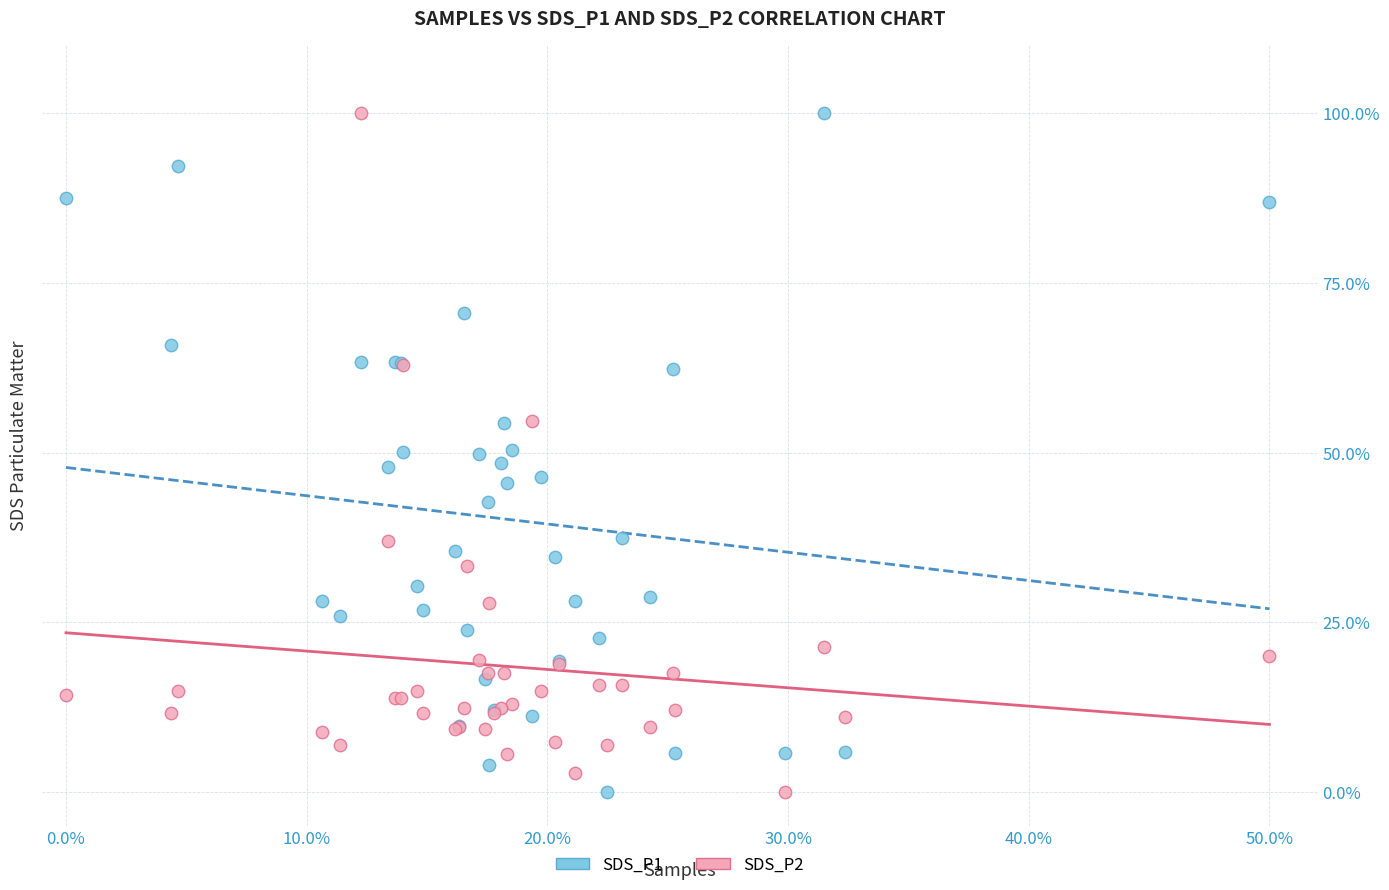

What is the X range (max minus min) for the scatter plot?

50.0